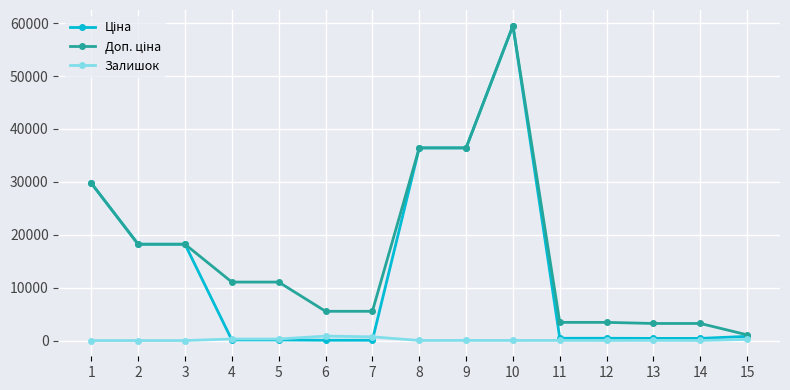

True or false: Залишок has more than 1 points higher than both neighbors.

True